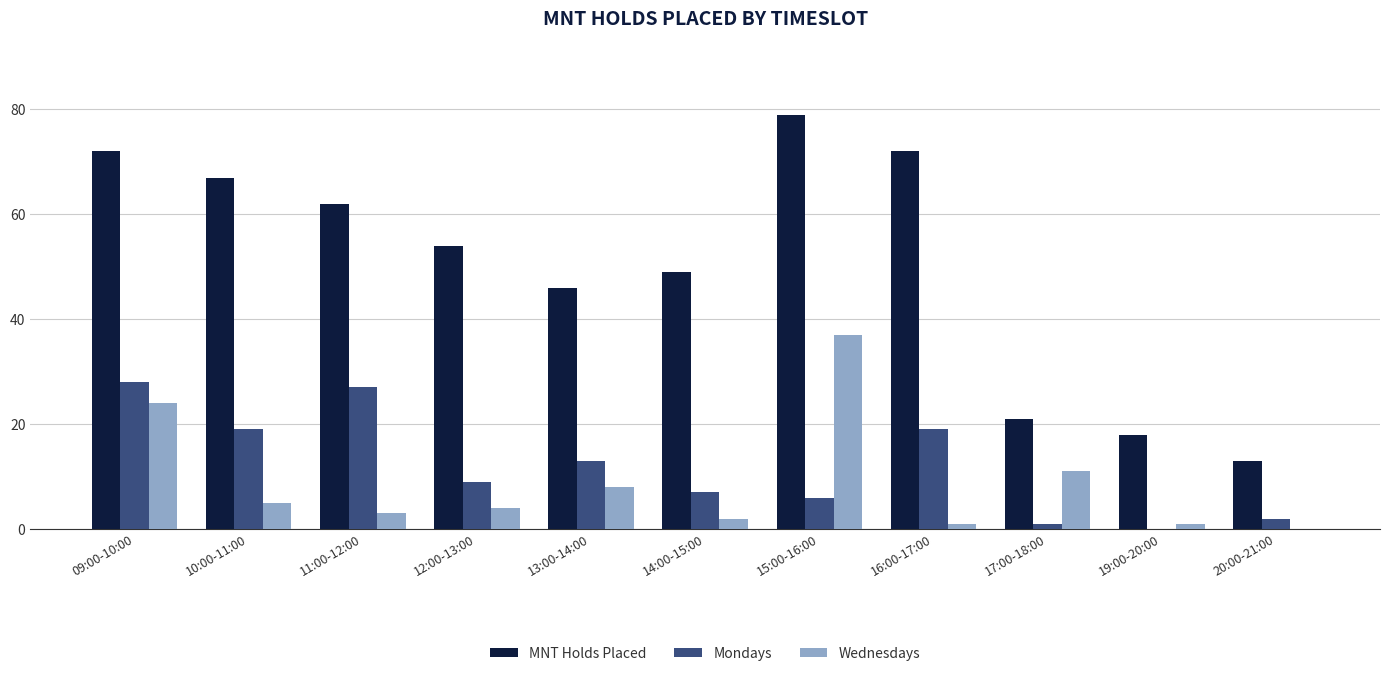

Which series changed the most between 10:00-11:00 and 20:00-21:00?

MNT Holds Placed